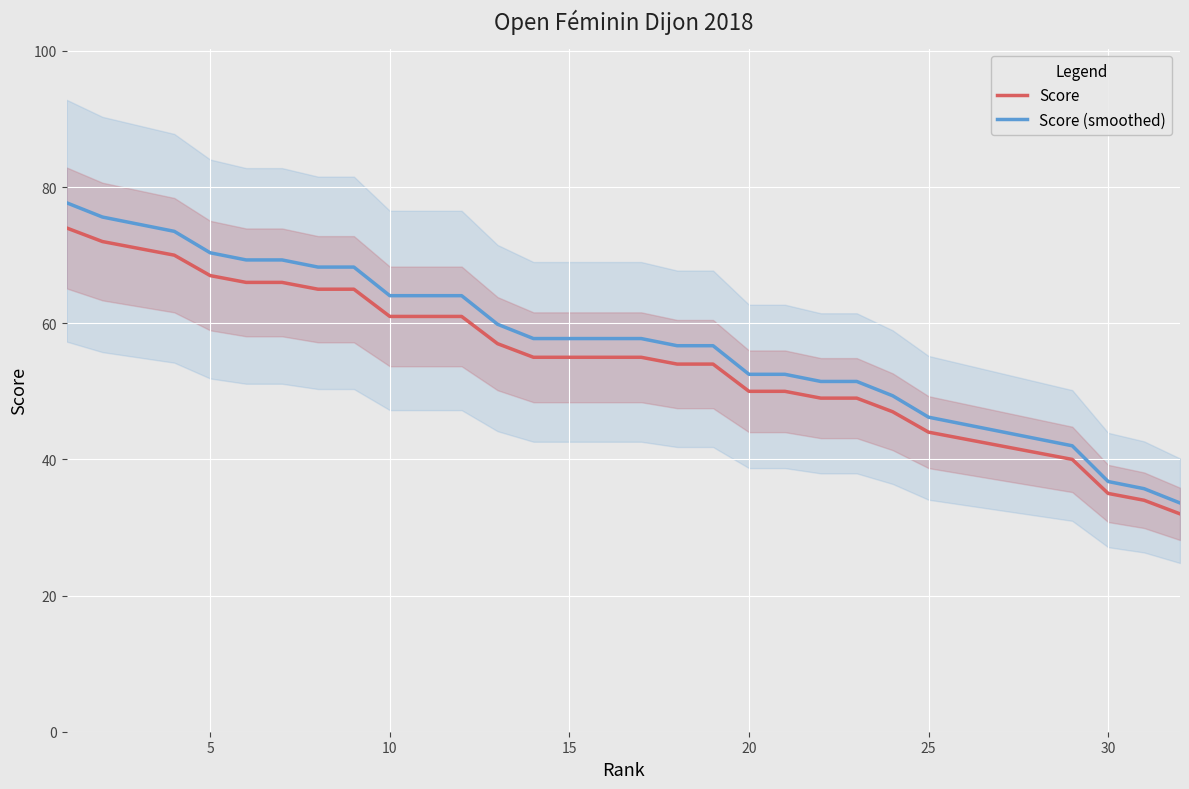

What is the highest value of the Score (smoothed) series?

77.7